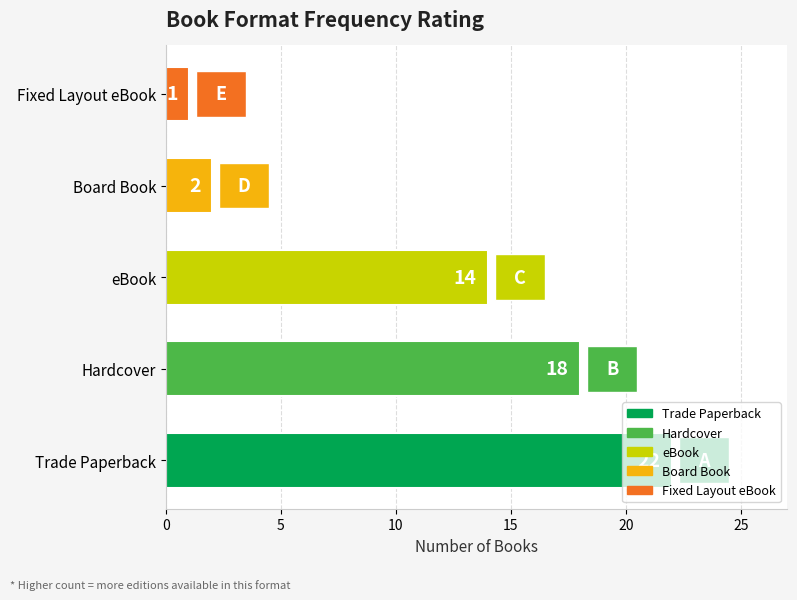

Which label corresponds to the largest value in the chart?

Trade Paperback